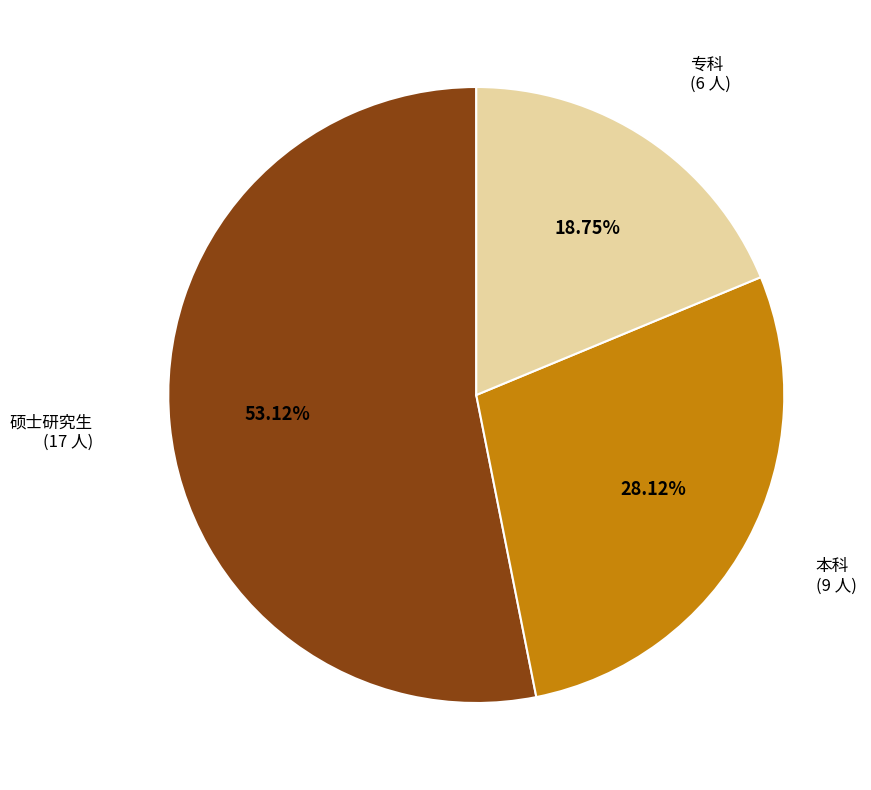

Is there any slice that represents more than half of the pie?

Yes